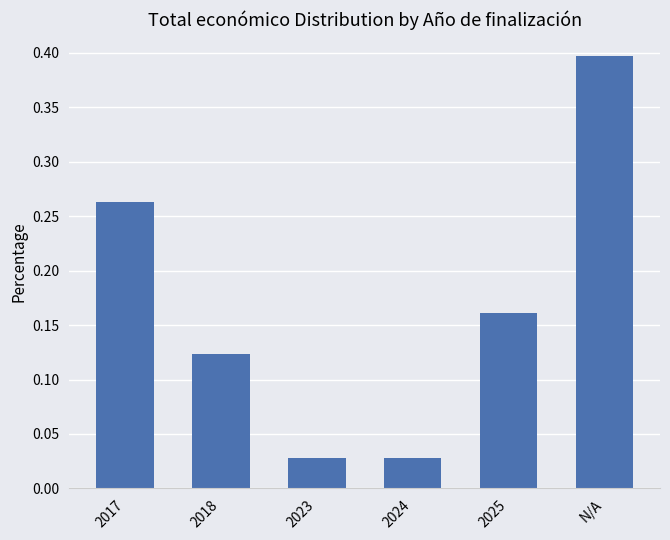

The chart shows a value of 0.4 at 2017. True or false?

False